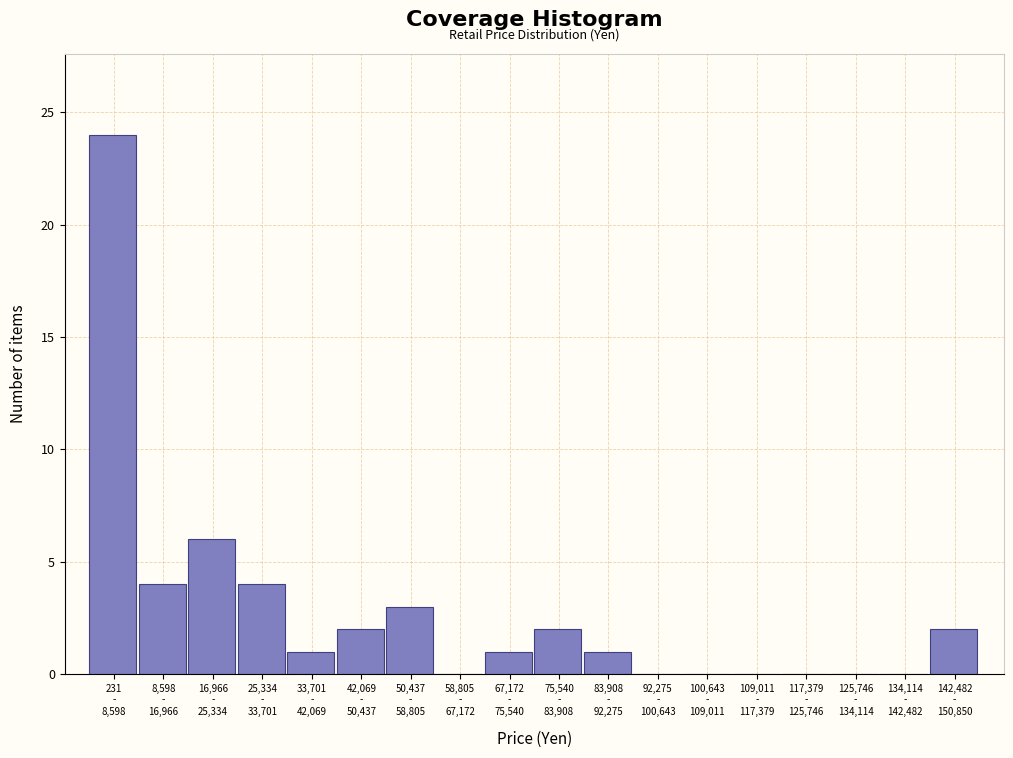

What is the maximum value shown in the chart?

24